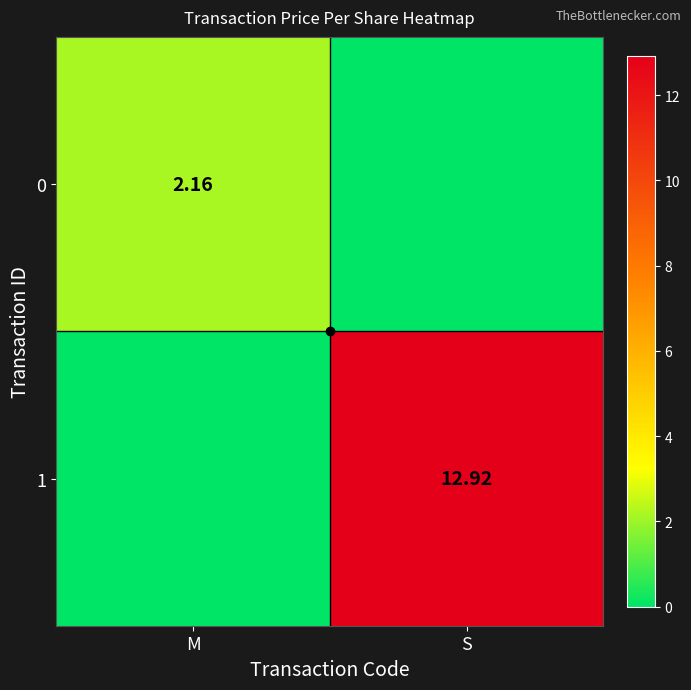

Where does the 0 series first go above 2?

M